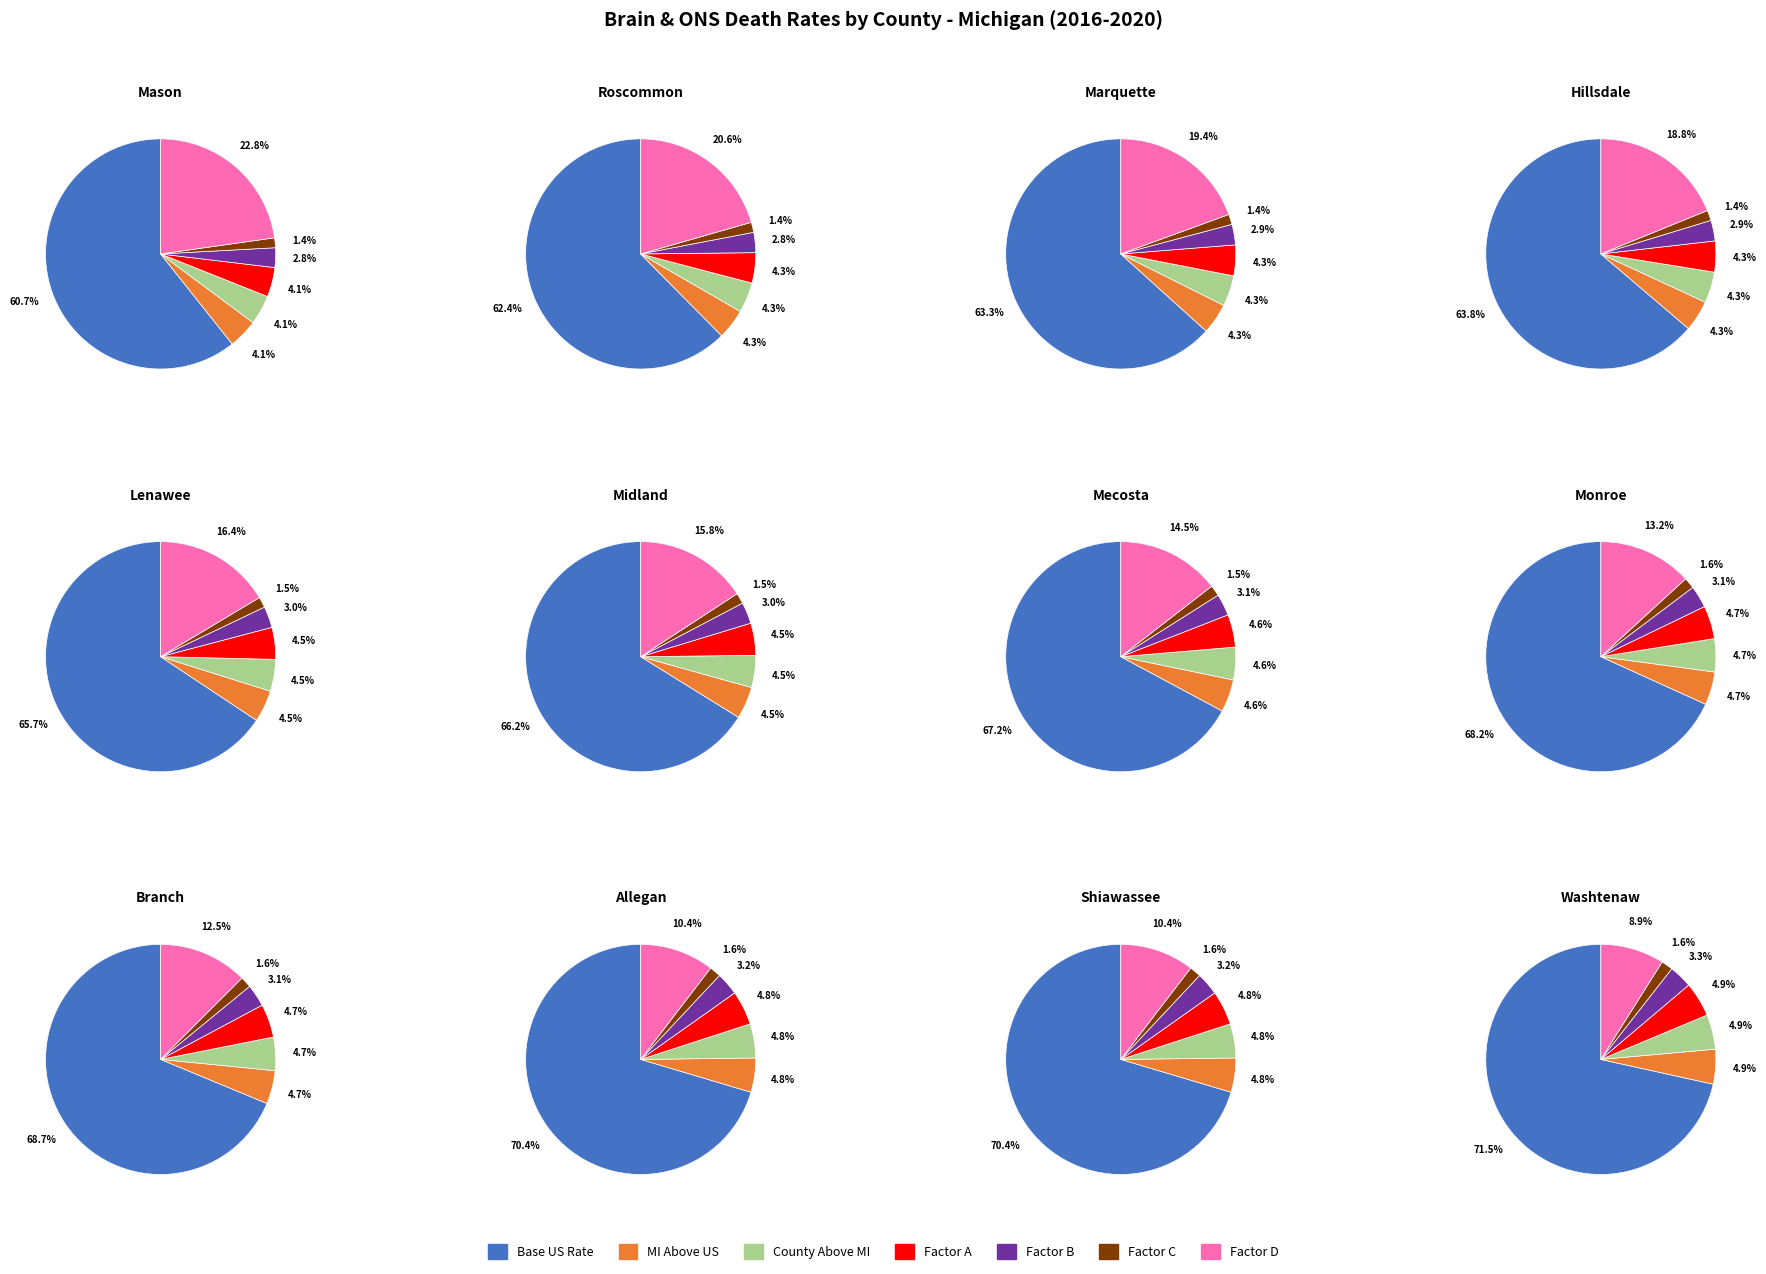

Does Hillsdale County account for over 50% of the chart?

No